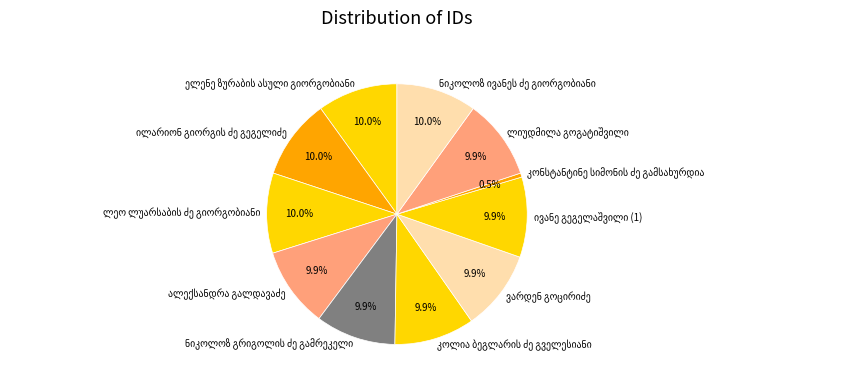

Does any single category account for the majority?

No